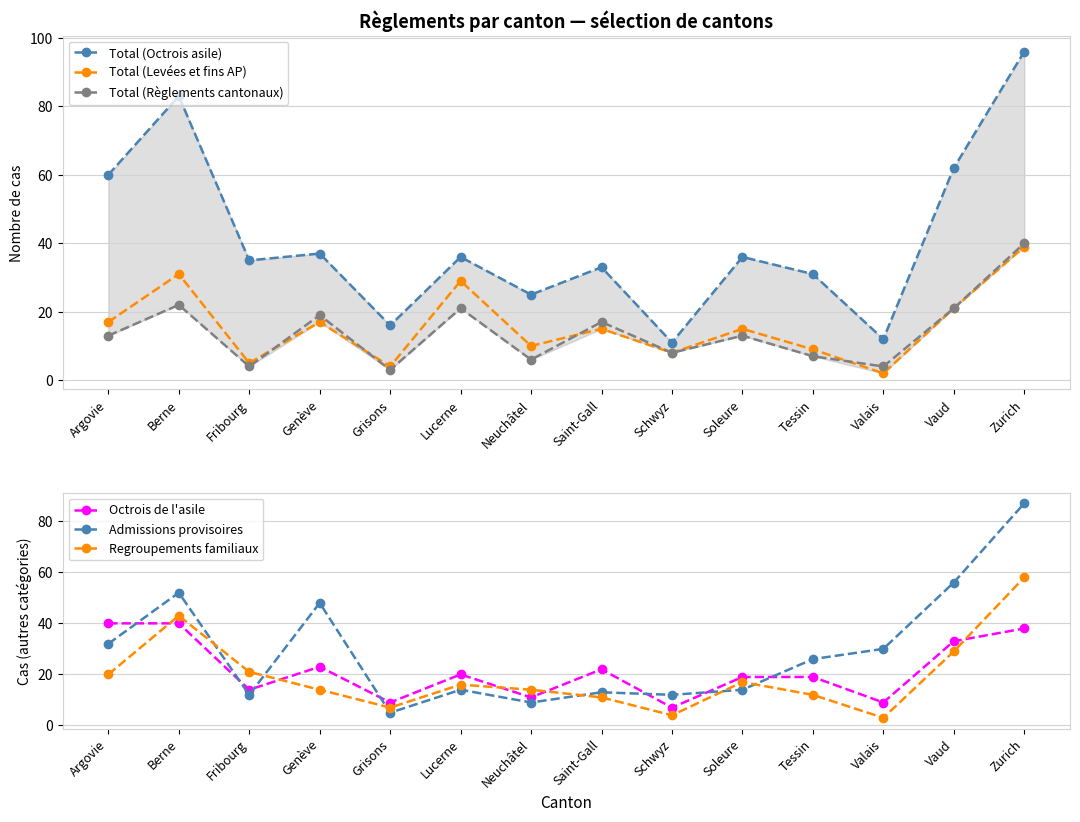

At how many categories does at least one series exceed 80?

2